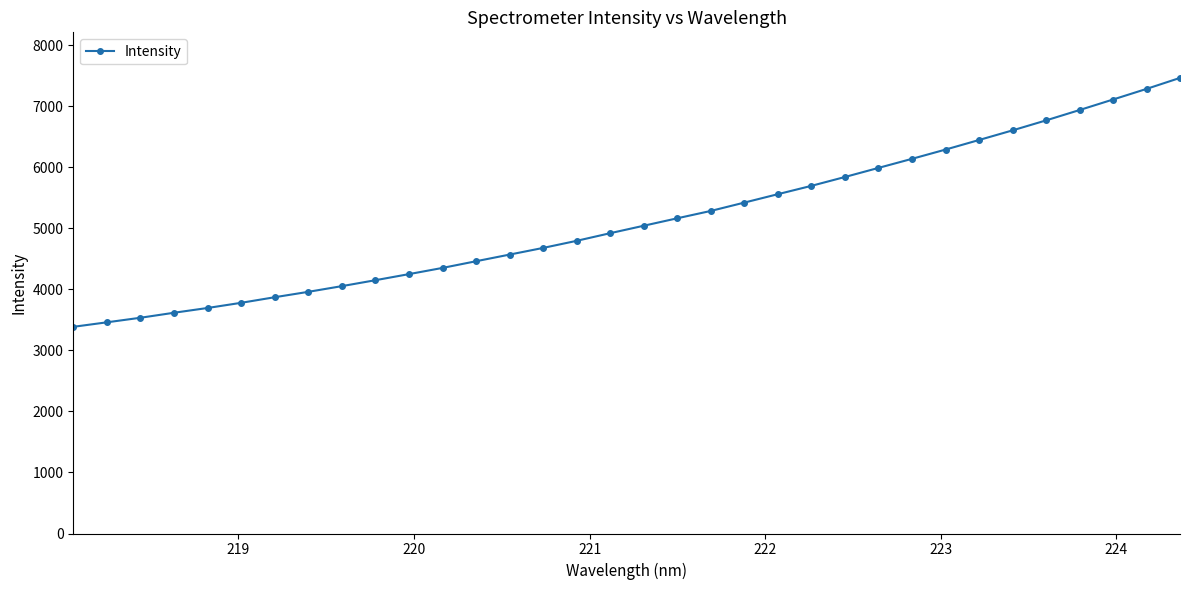

Count the number of values greater than 5045.

17